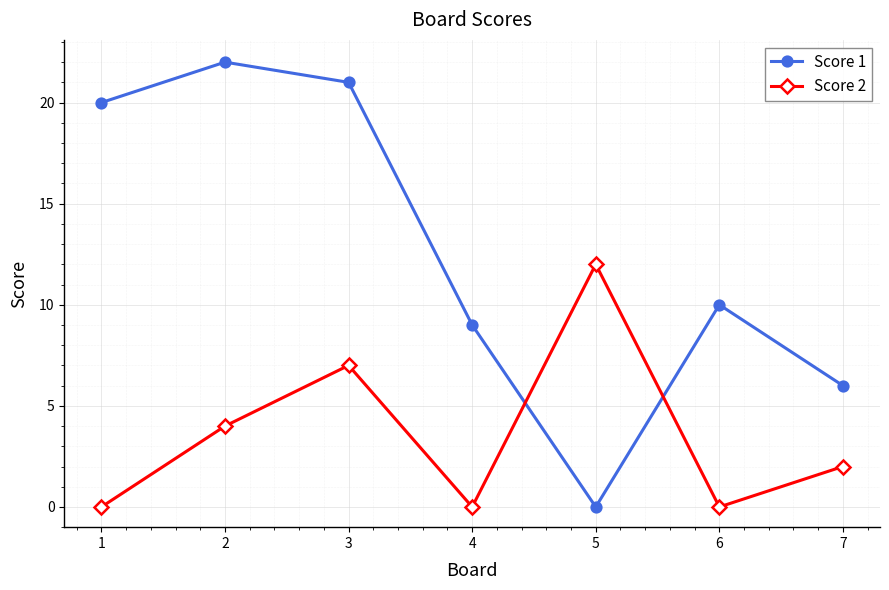

At how many categories does at least one series exceed 8?

6